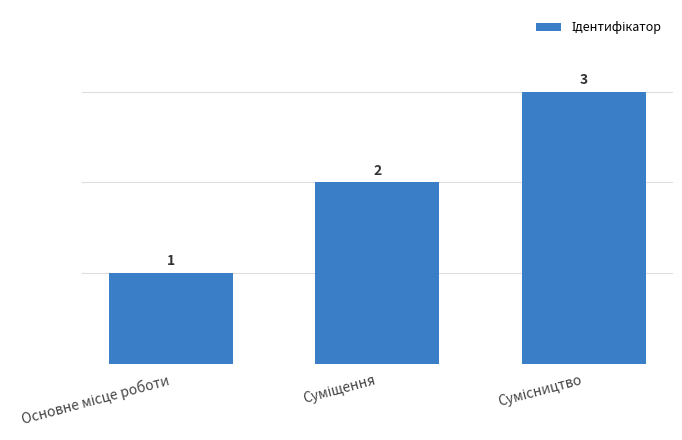

Count the values in the range 1 to 3.

3